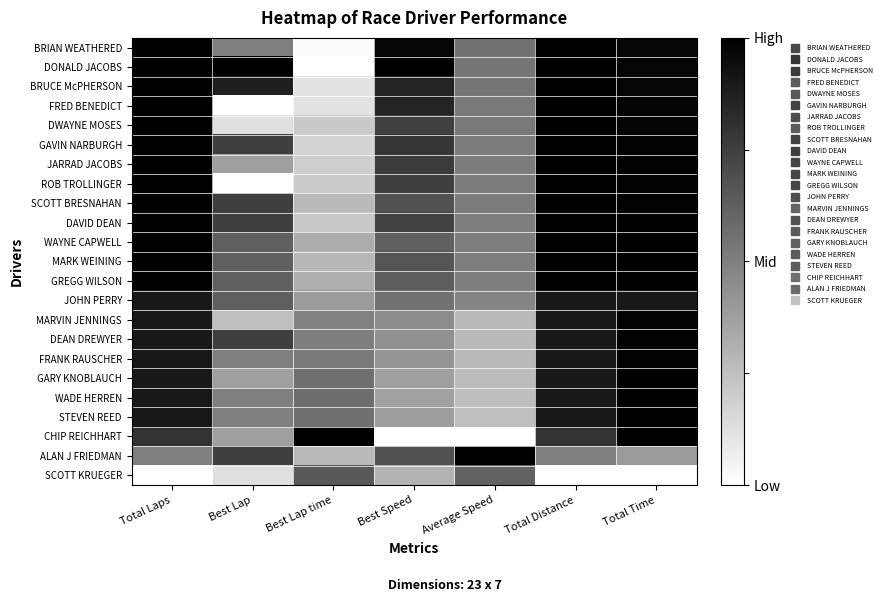

At which category does the chart reach its peak across all series?

Total Laps